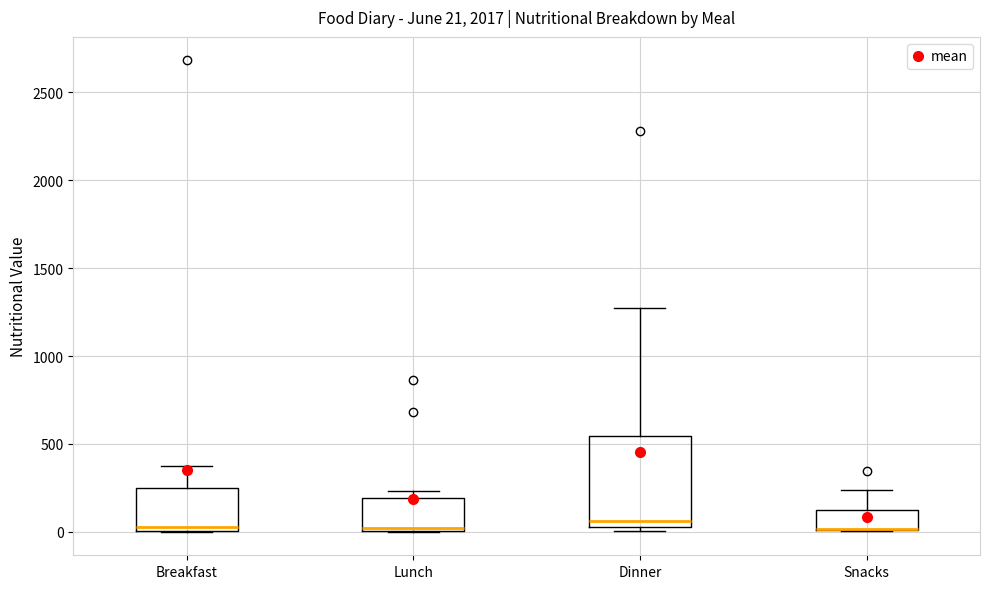

Which box is the tallest, from its lower edge to its upper edge?

Dinner